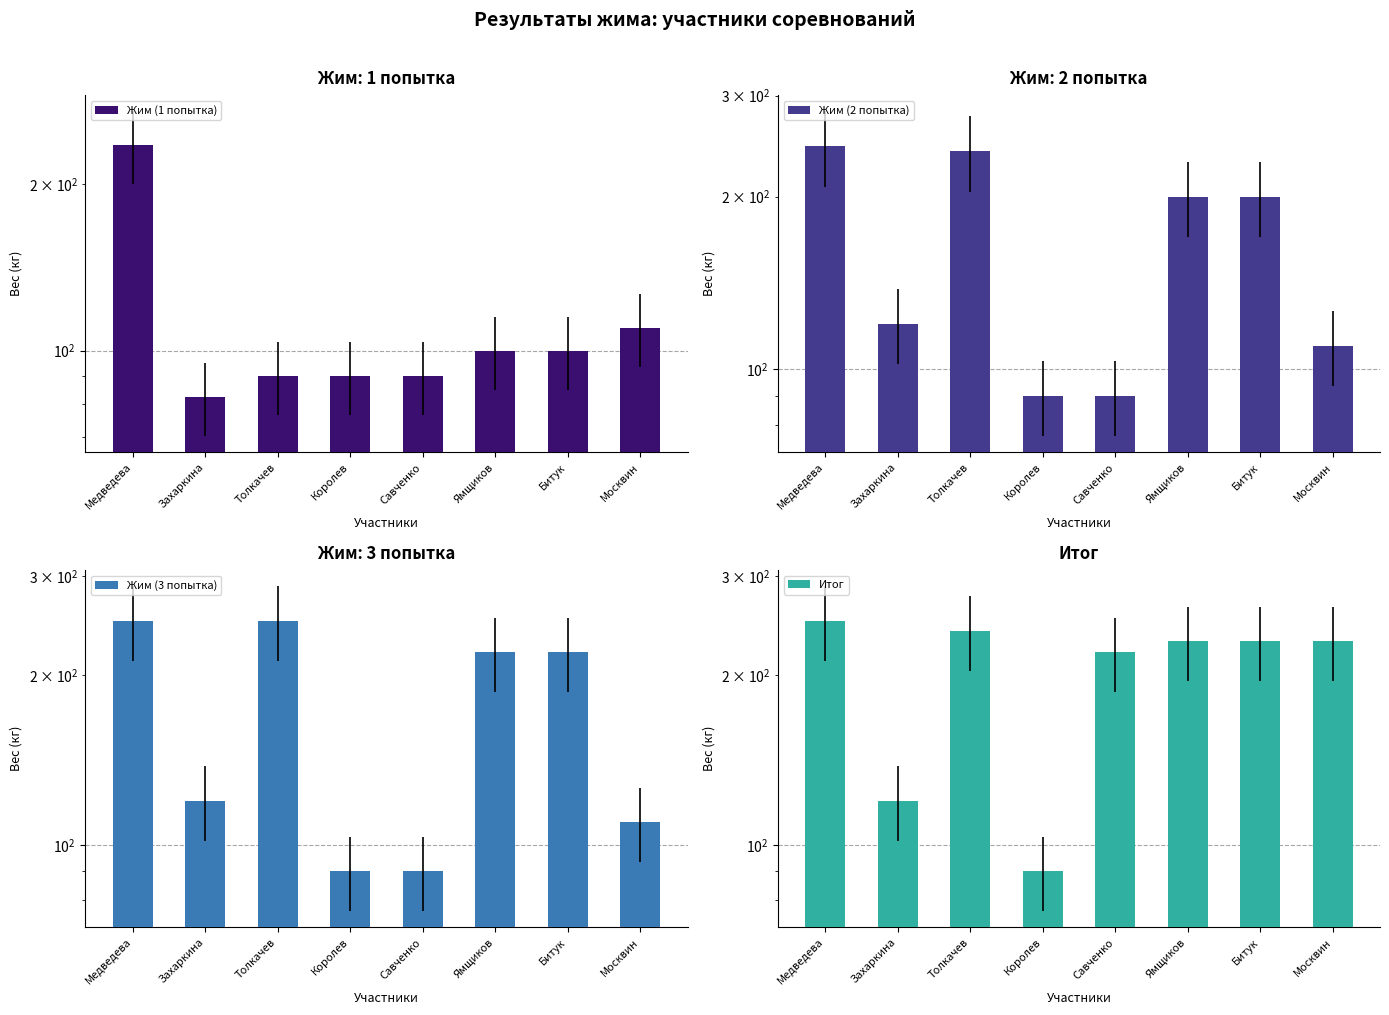

Does the chart contain any negative values?

No